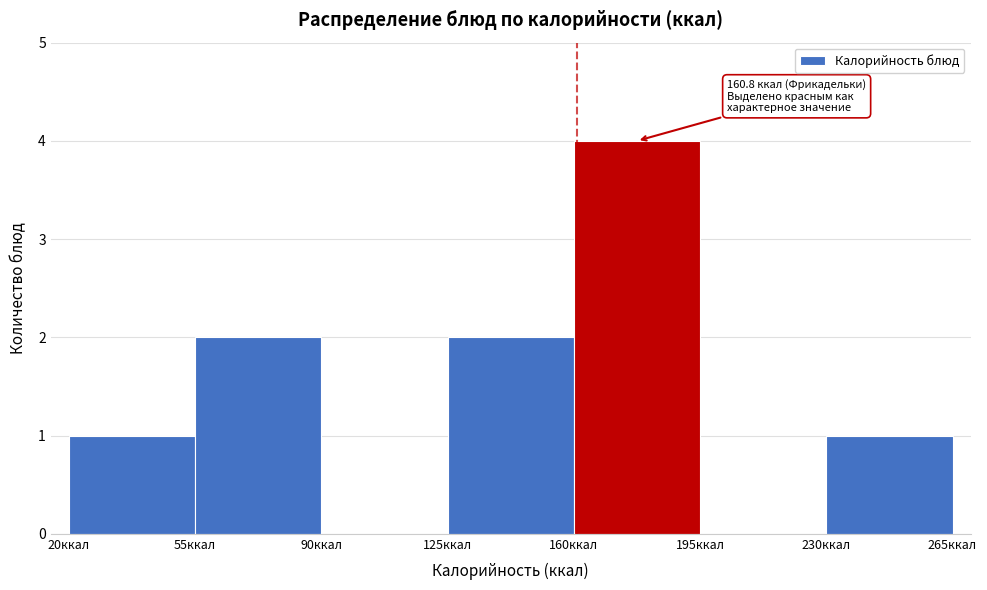

Over which range of the x-axis is the bar tallest?

160 to 195